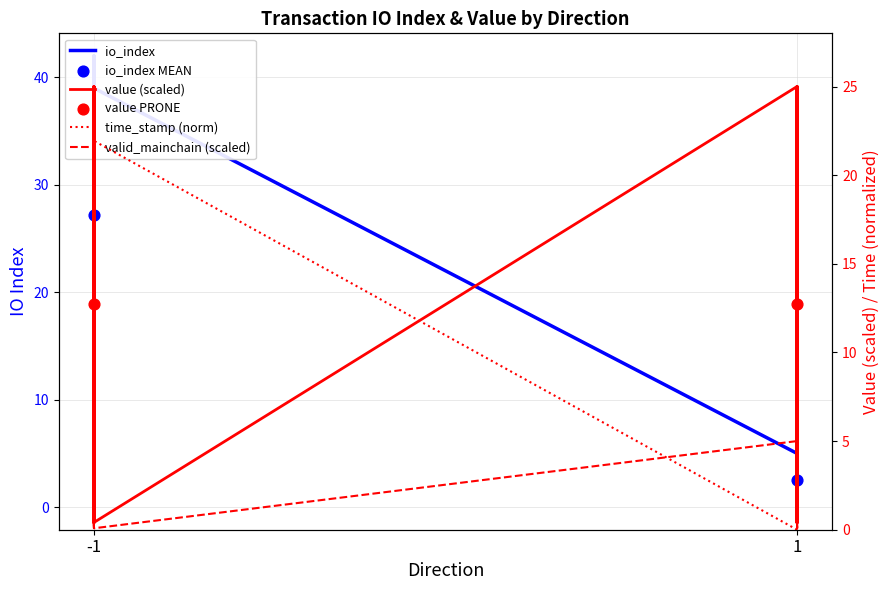

Which series reaches the minimum Y coordinate?

io_index